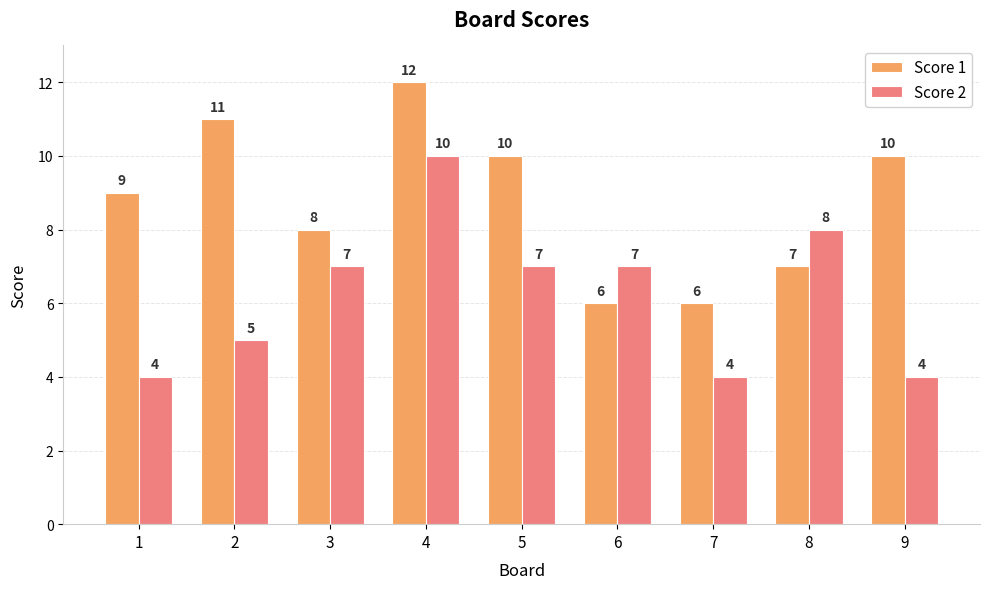

Read the Score 2 value at 6.

7